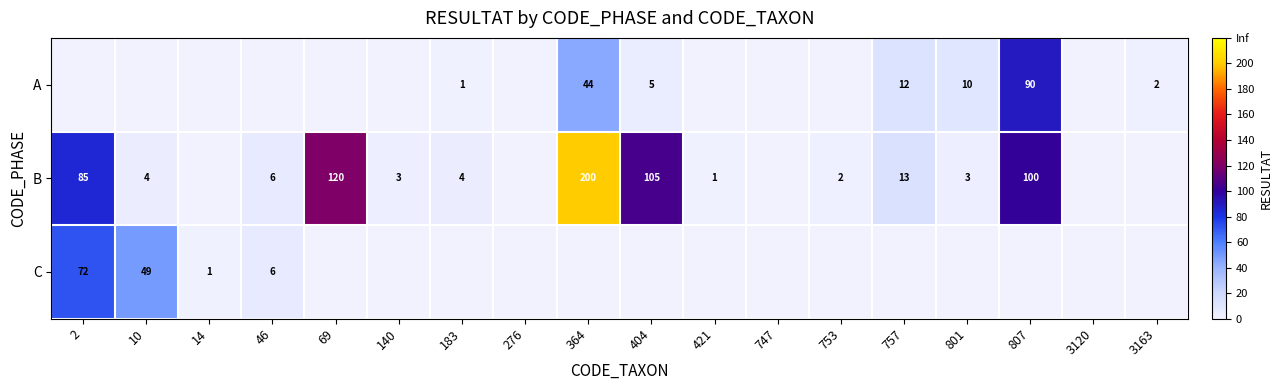

True or false: B has a value of 51 at 2.

False